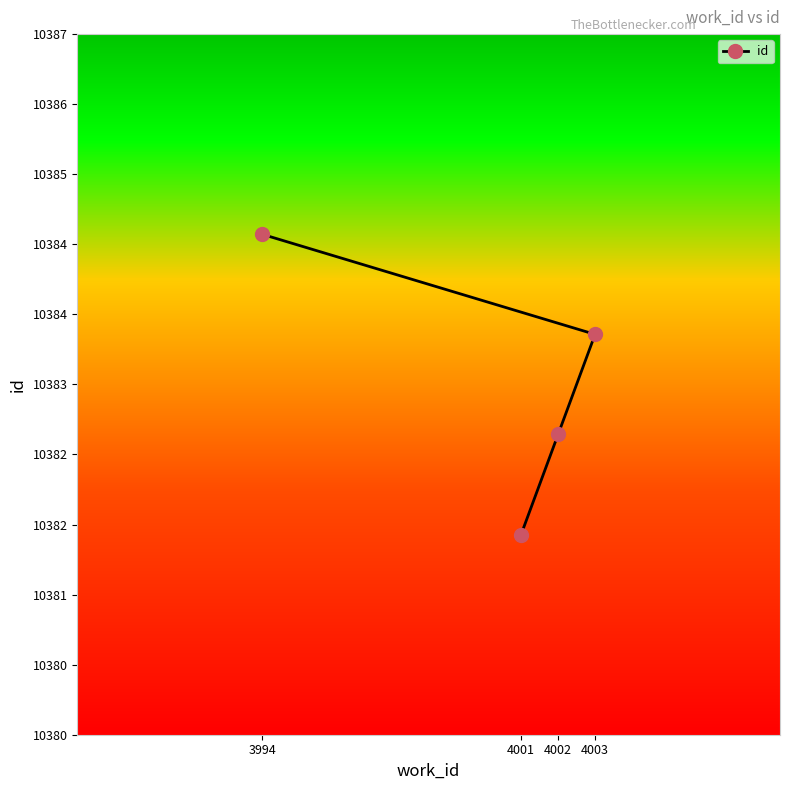

What is the minimum value shown in the chart?

10382